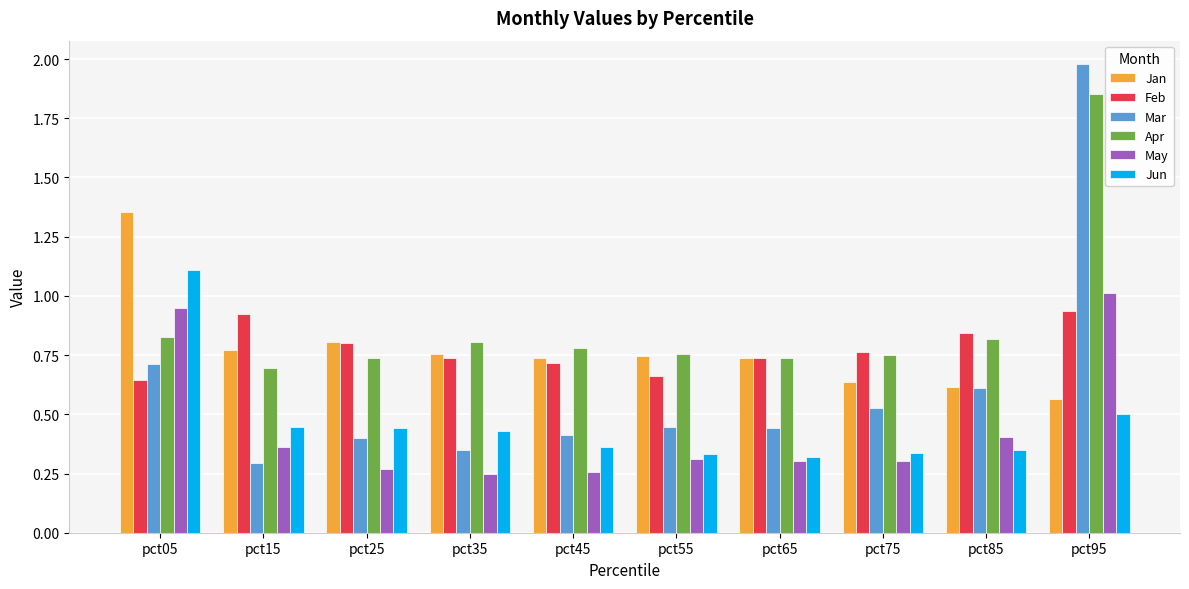

At which category does the chart reach its peak across all series?

pct95